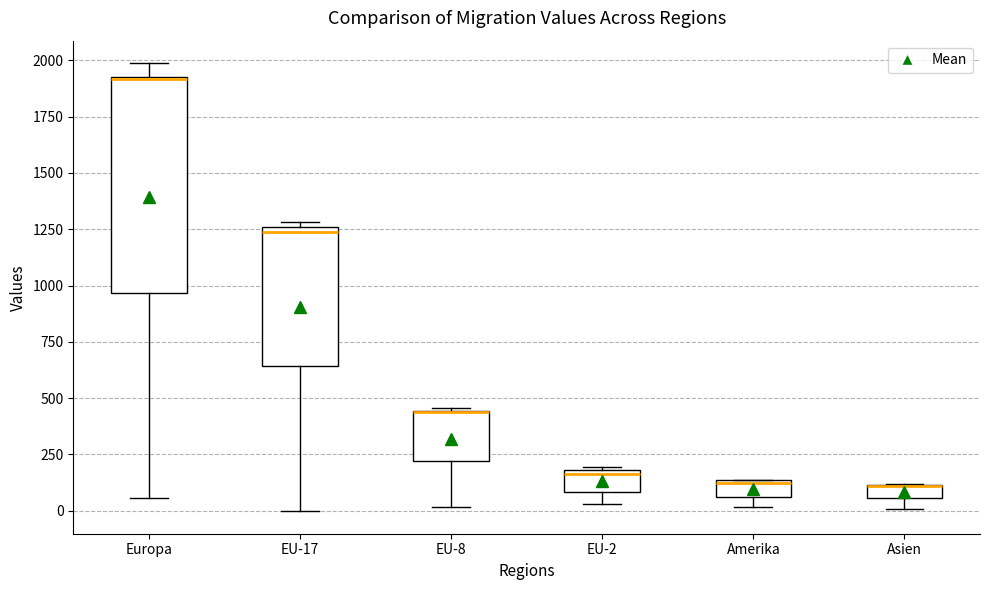

Where is the upper edge of the box for Amerika on the y-axis? The values are not printed on the chart, so give them approximately, as read against the axis.

150